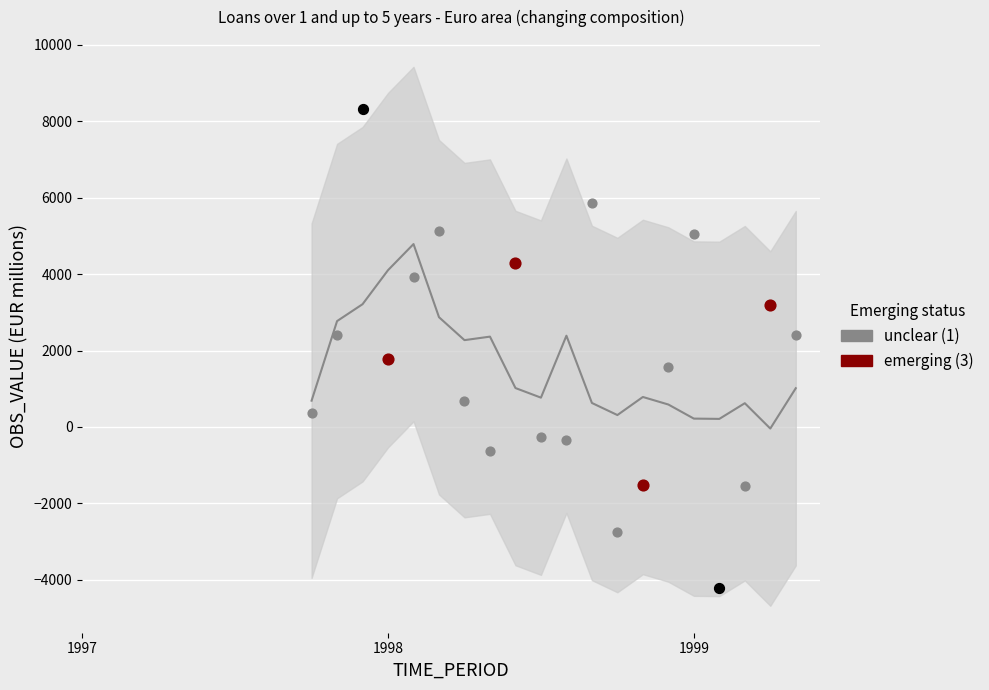

Between 1999-02 and 1998-10, which is larger?

1998-10